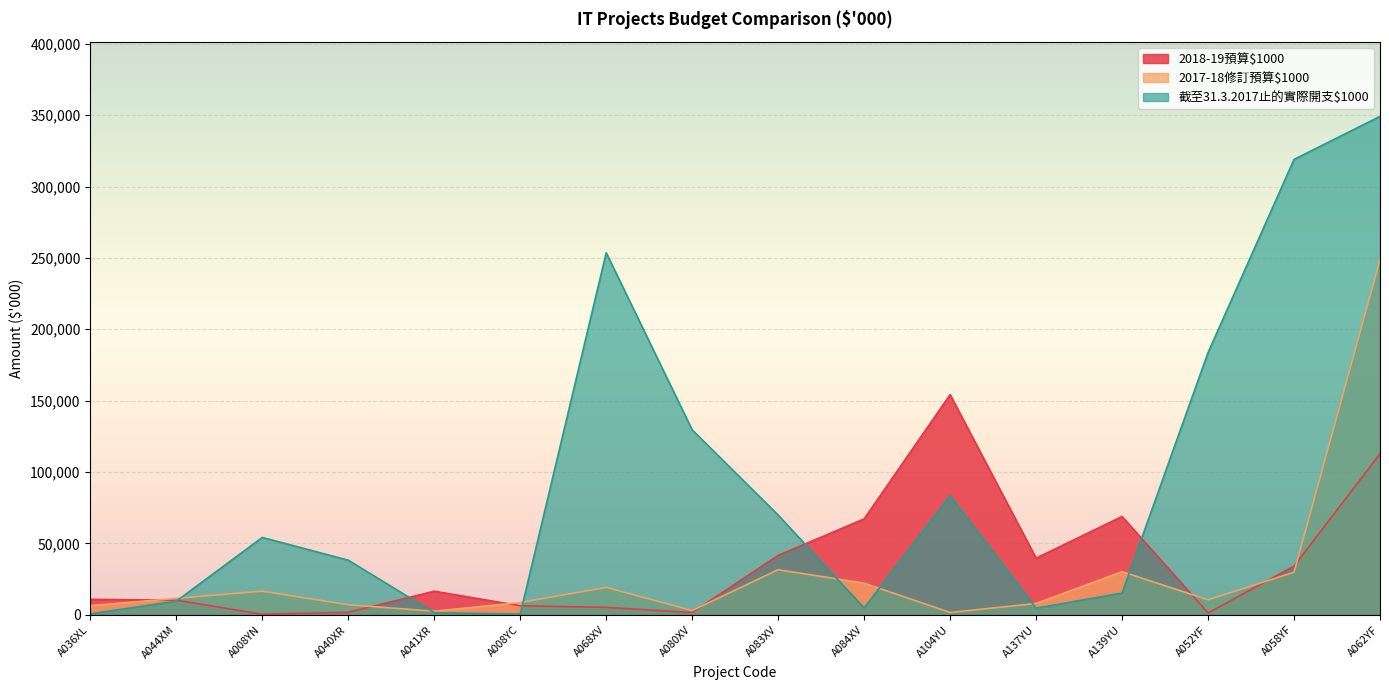

What position from the left is A052YF?

14